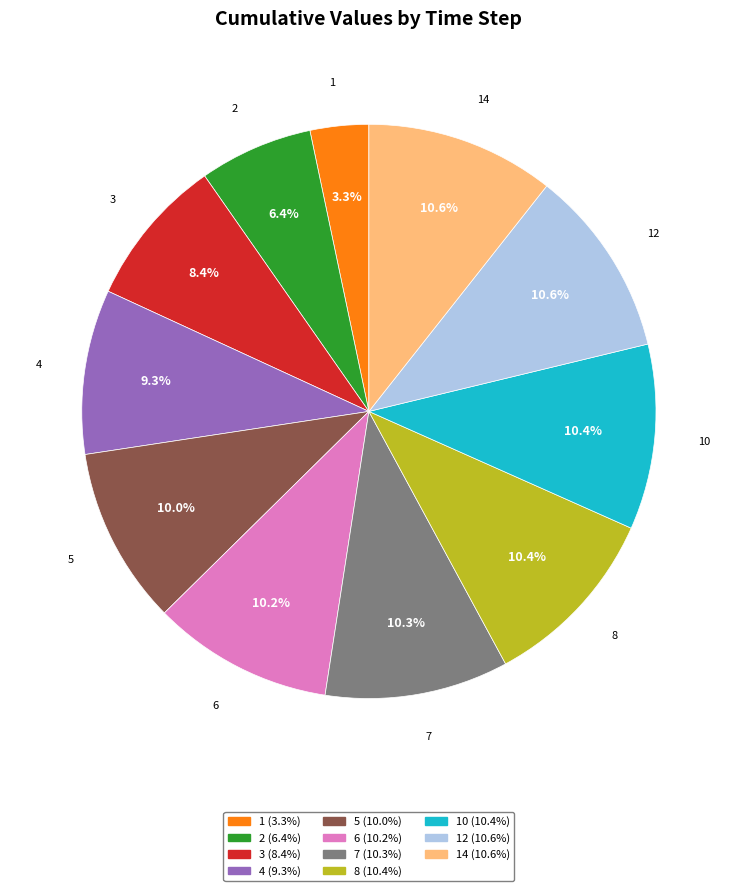

Is there any slice that represents more than half of the pie?

No